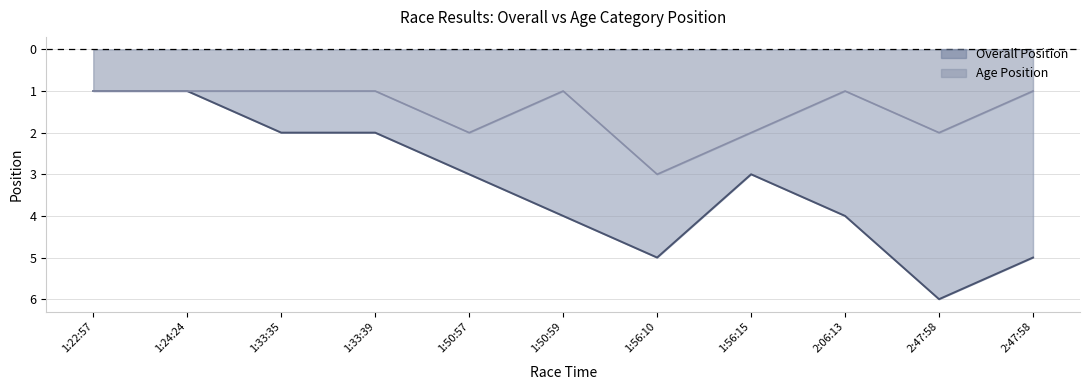

Where is the first local minimum for Overall Position?

1:56:15